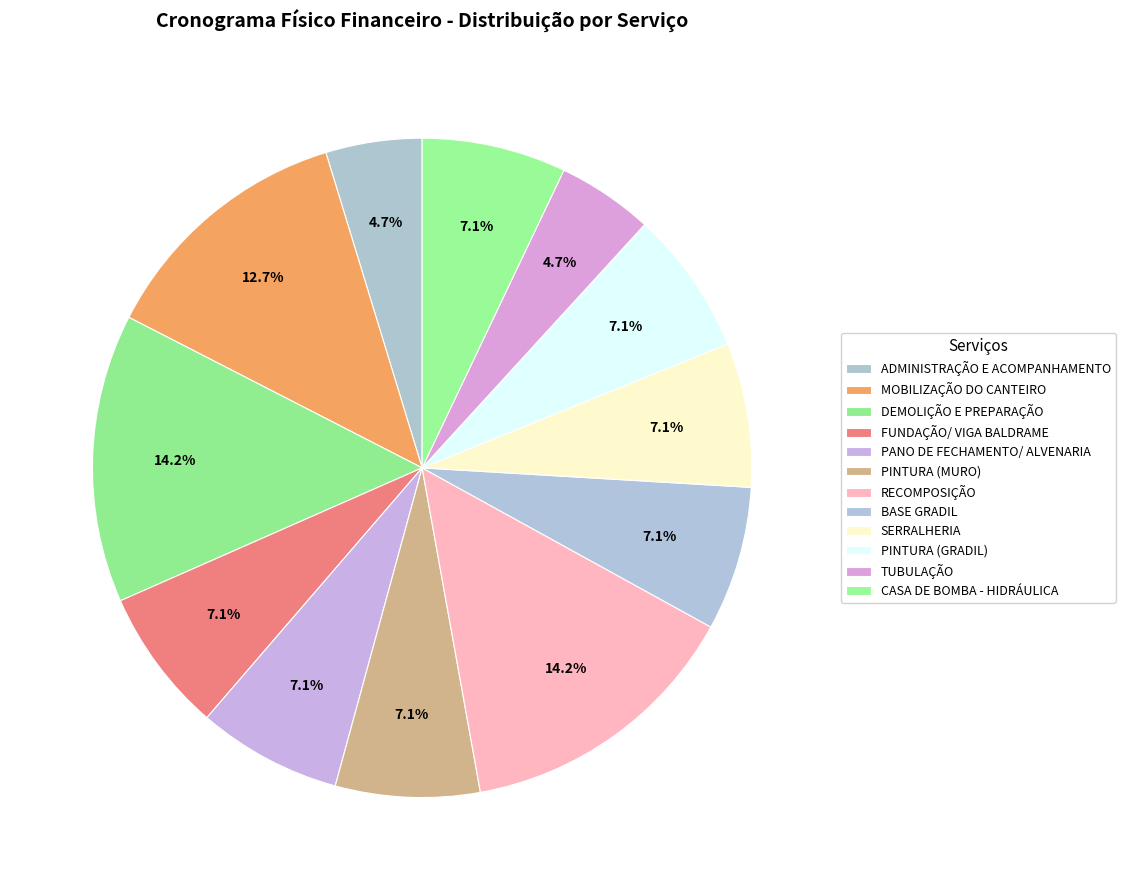

Which slice is the largest?

DEMOLIÇÃO E PREPARAÇÃO